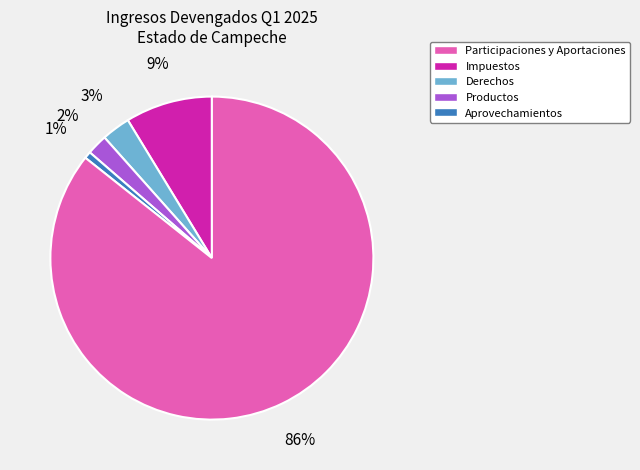

Which category has the smallest portion of the pie?

Productos